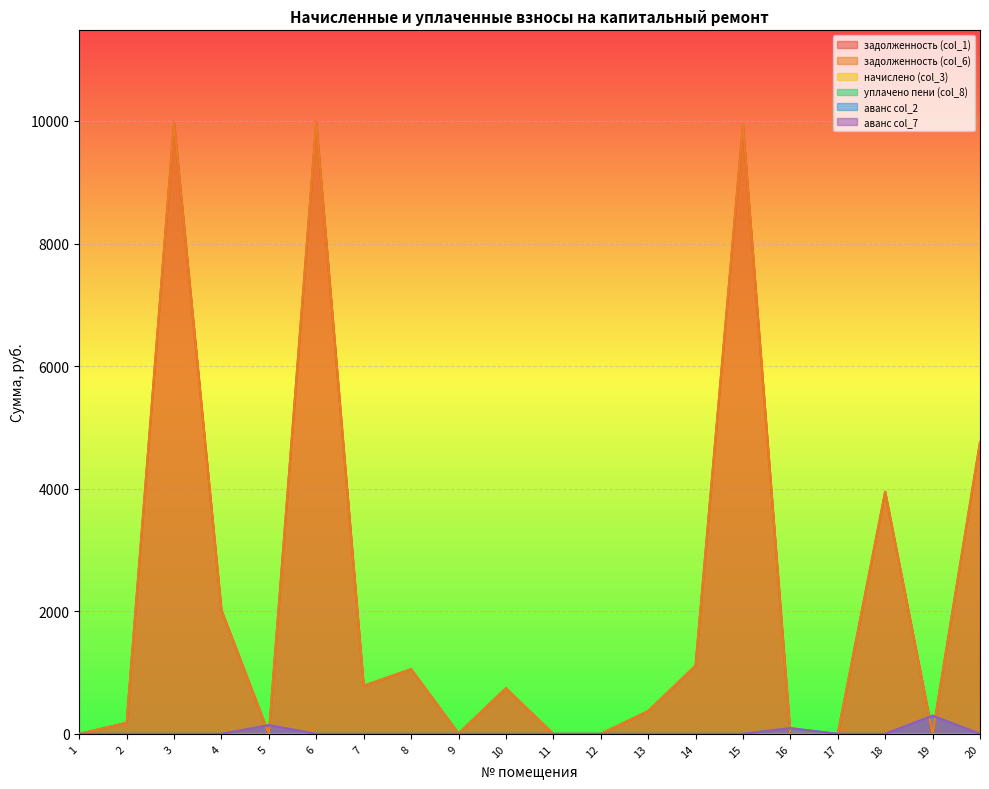

The аванс col_2 series shows 0.0 at 20. True or false?

True